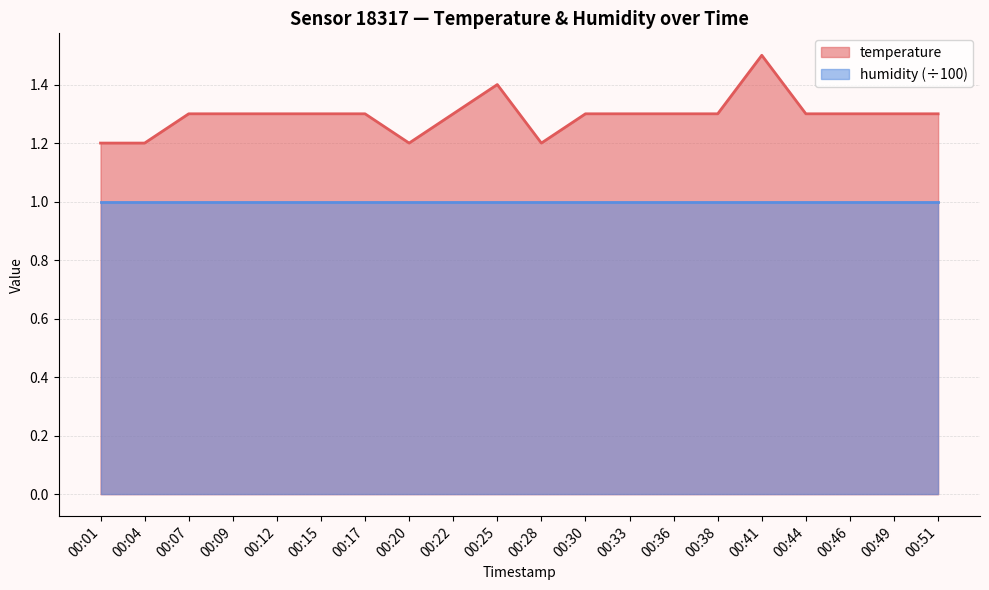

Count the values in the range 1 to 2.

20